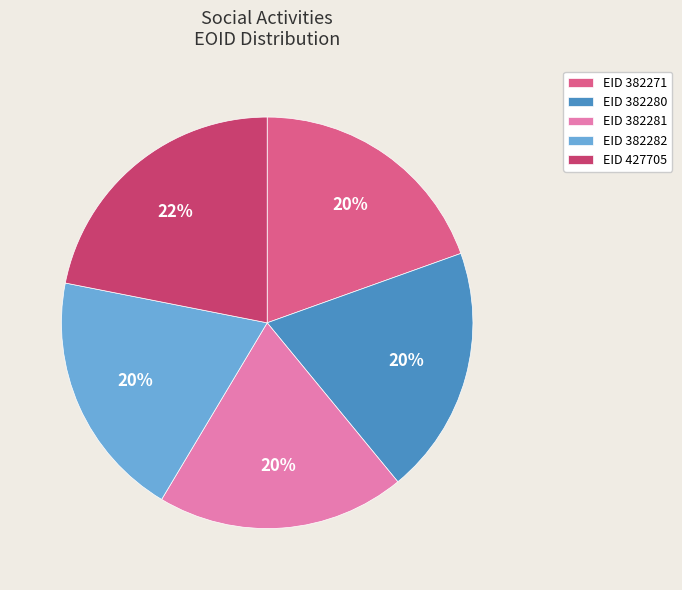

Approximately how many times larger is the value at EID 382271 compared to EID 382280?

1.0